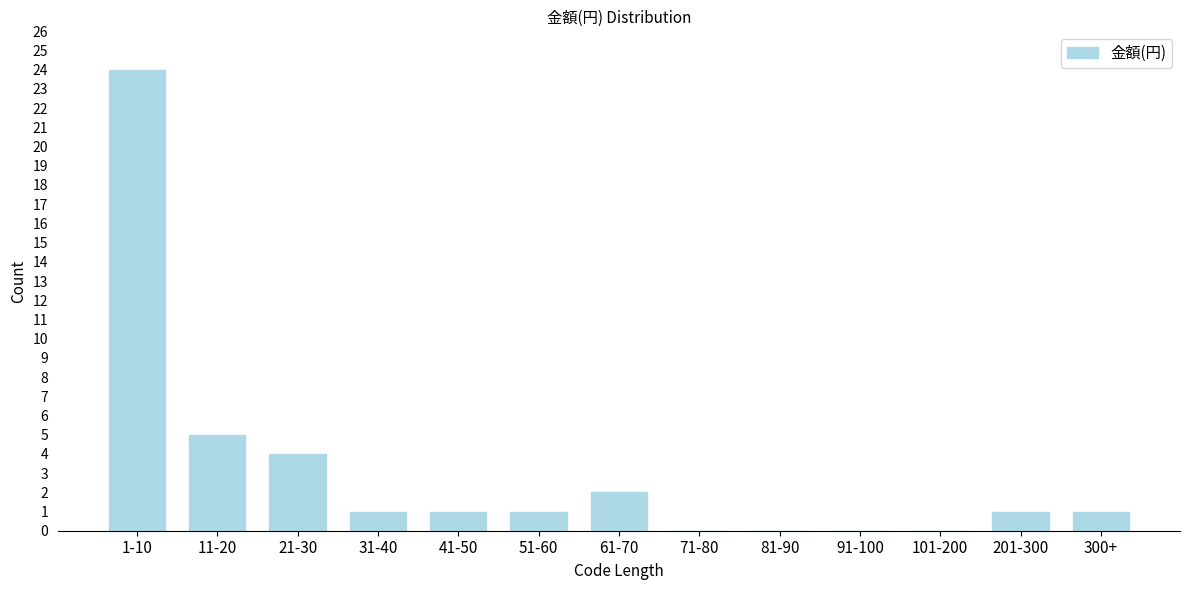

Reading left to right, list all the values displayed in this chart.

1-10=24	11-20=5	21-30=4	31-40=1	41-50=1	51-60=1	61-70=2	71-80=0	81-90=0	91-100=0	101-200=0	201-300=1	300+=1